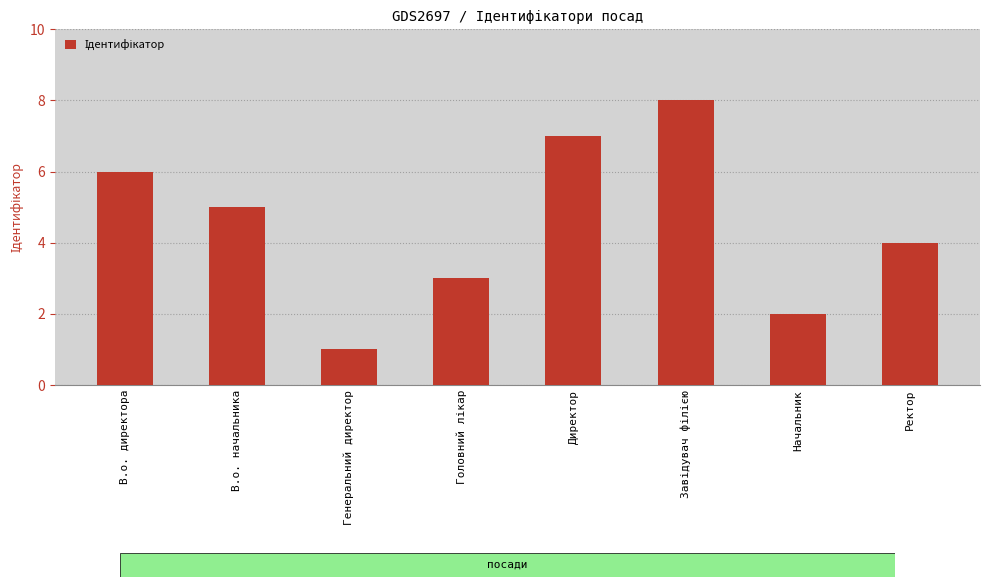

How many data points does each series have?

8